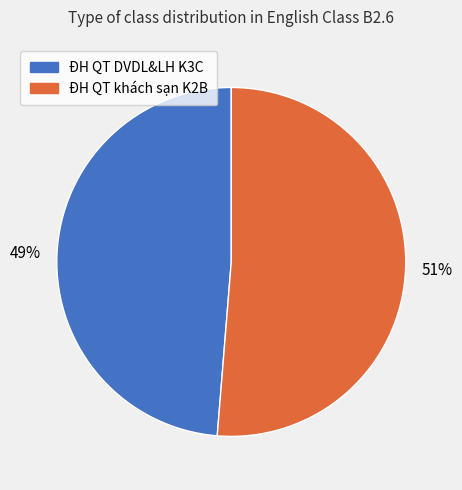

To the nearest percent, what portion does ĐH QT DVDL&LH K3C represent?

49%